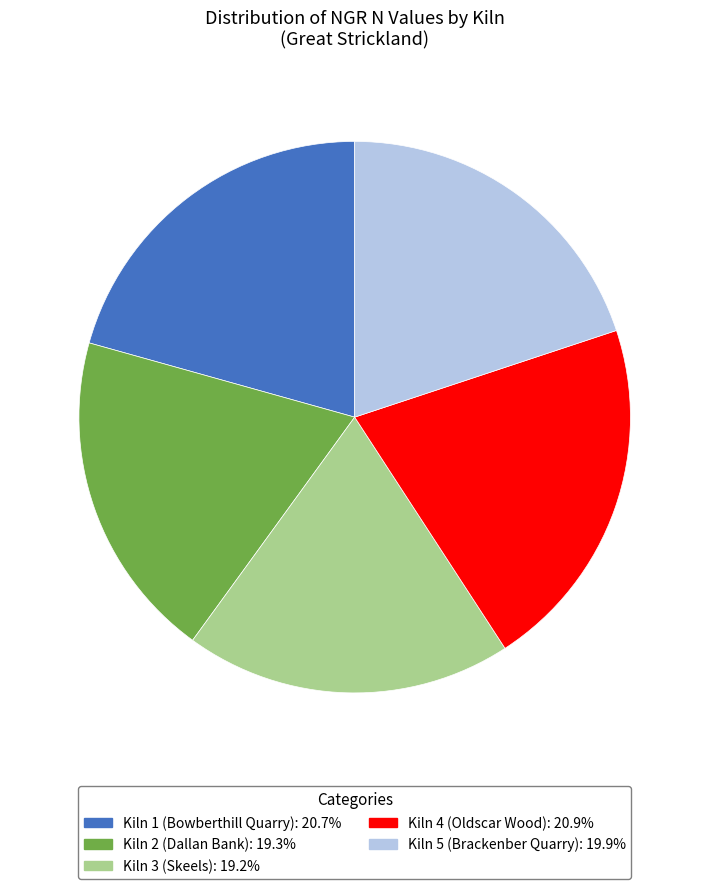

Approximately how many times larger is the value at Kiln 5 (Brackenber Quarry): 19.9% compared to Kiln 4 (Oldscar Wood): 20.9%?

1.0